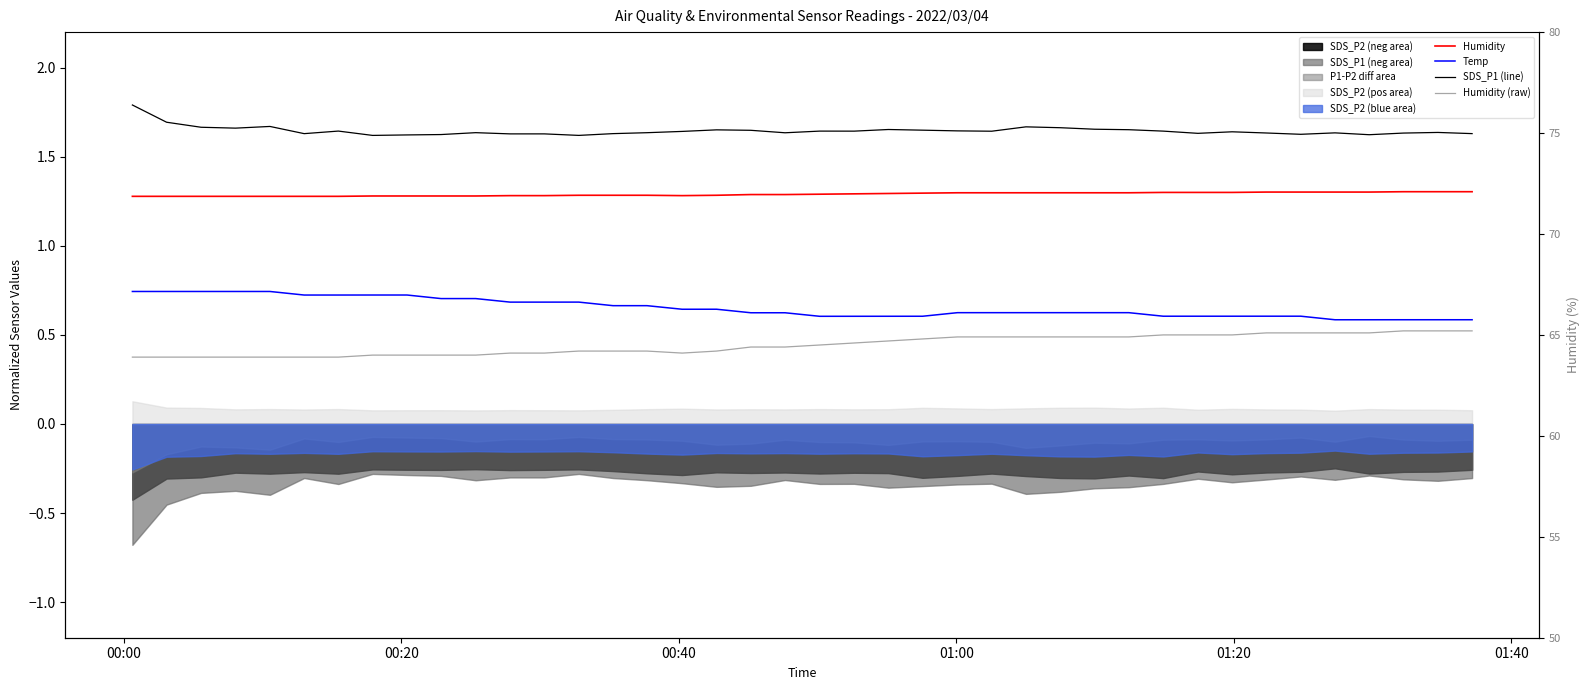

What is the difference between the second highest and second lowest values in the SDS_P1 (line) series?

0.1